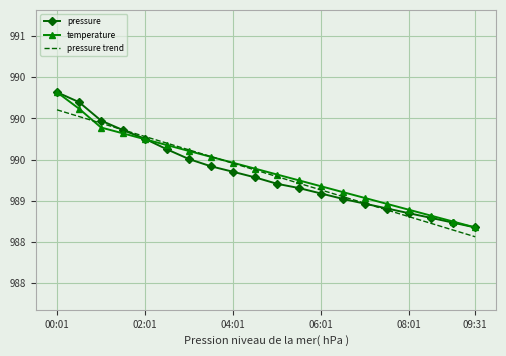

At which label is temperature closest to 989?

14